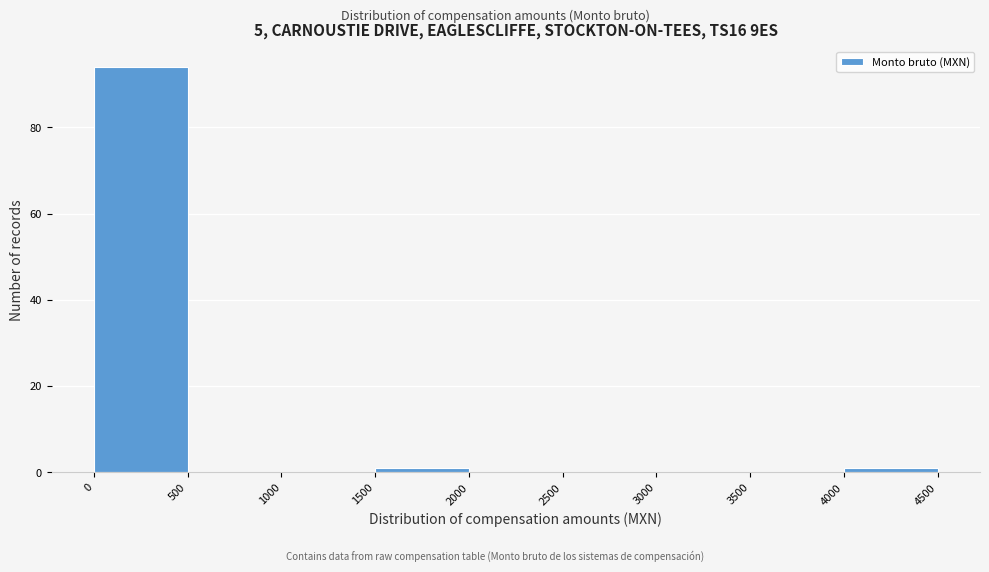

Reading left to right, list every bar in this chart as the range it spans on the x-axis followed by its height. The values are not printed on the chart, so give them approximately, as read against the axis.

0 to 500: 94
500 to 1000: 0
1000 to 1500: 0
1500 to 2000: under 2
2000 to 2500: 0
2500 to 3000: 0
3000 to 3500: 0
3500 to 4000: 0
4000 to 4500: under 2